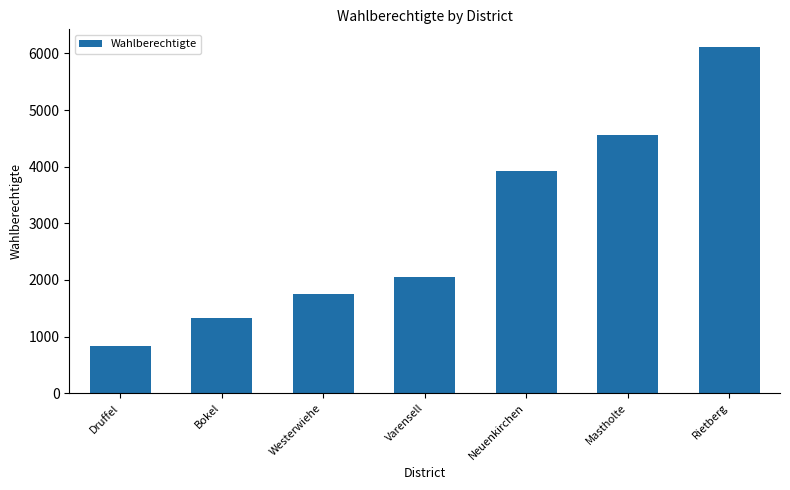

Rank the categories by value from highest to lowest.

Rietberg, Mastholte, Neuenkirchen, Varensell, Westerwiehe, Bokel, Druffel